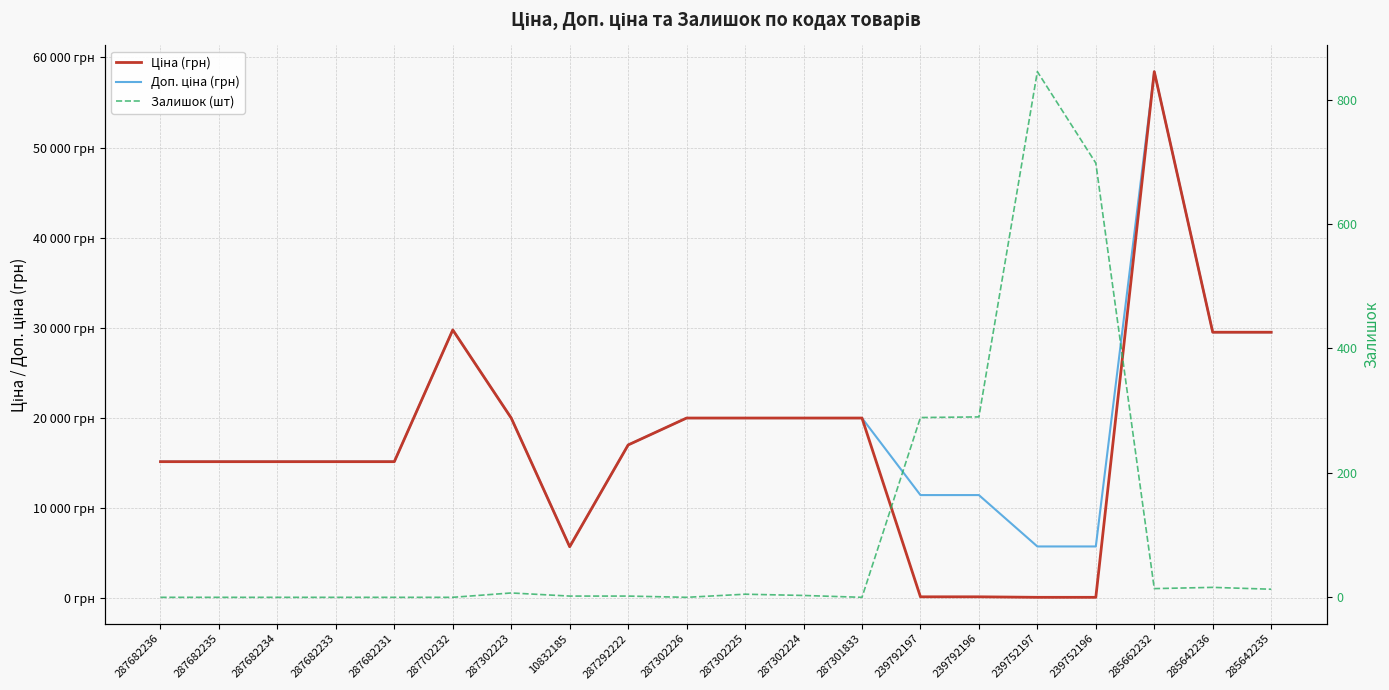

What is the total value across all series at 287682234?

30240.0